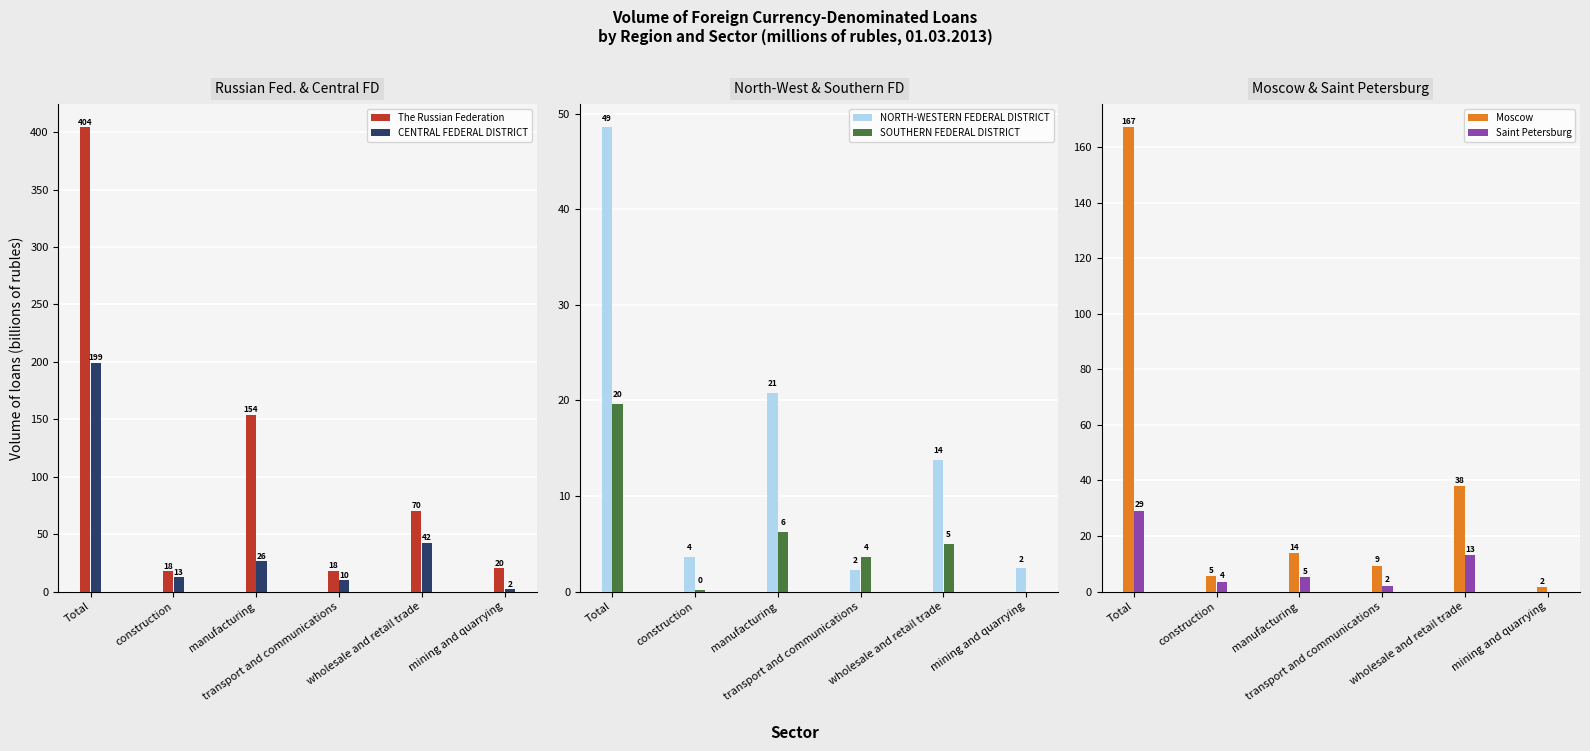

What is the sum of the The Russian Federation values at construction and Total?

421.7